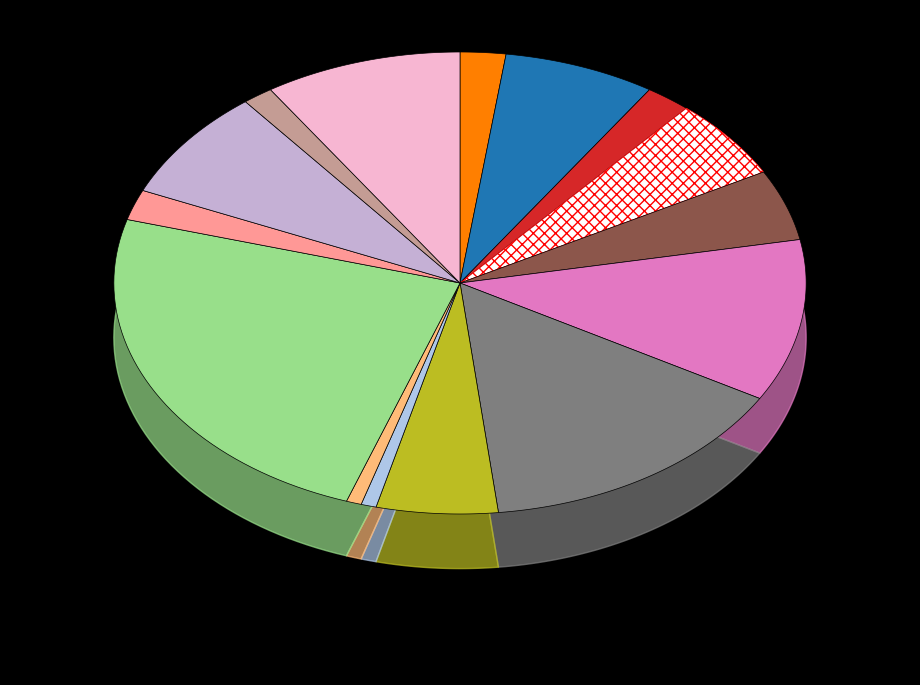

What percentage is the Banyuglugur slice, to the nearest percent?

1%